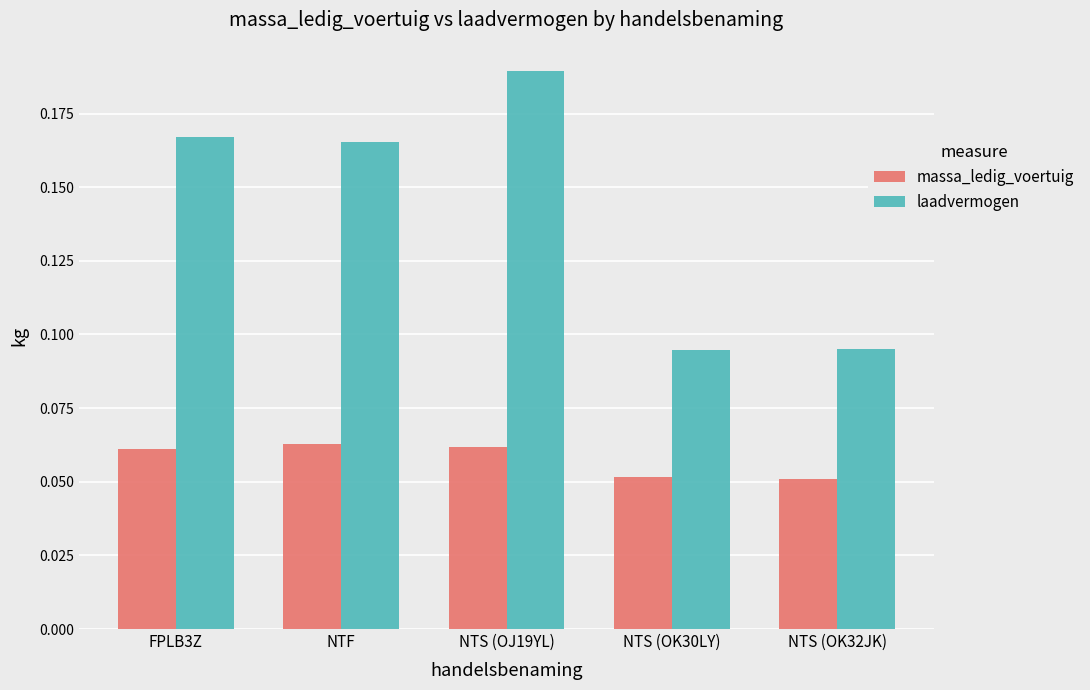

List the series in order of their peak value, highest first.

laadvermogen, massa_ledig_voertuig